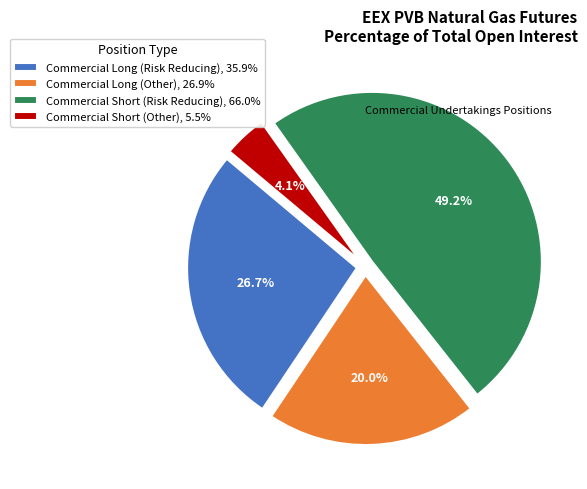

To the nearest percent, what is the difference between the Commercial Short (Risk Reducing) and Commercial Short (Other) slice percentages?

45%